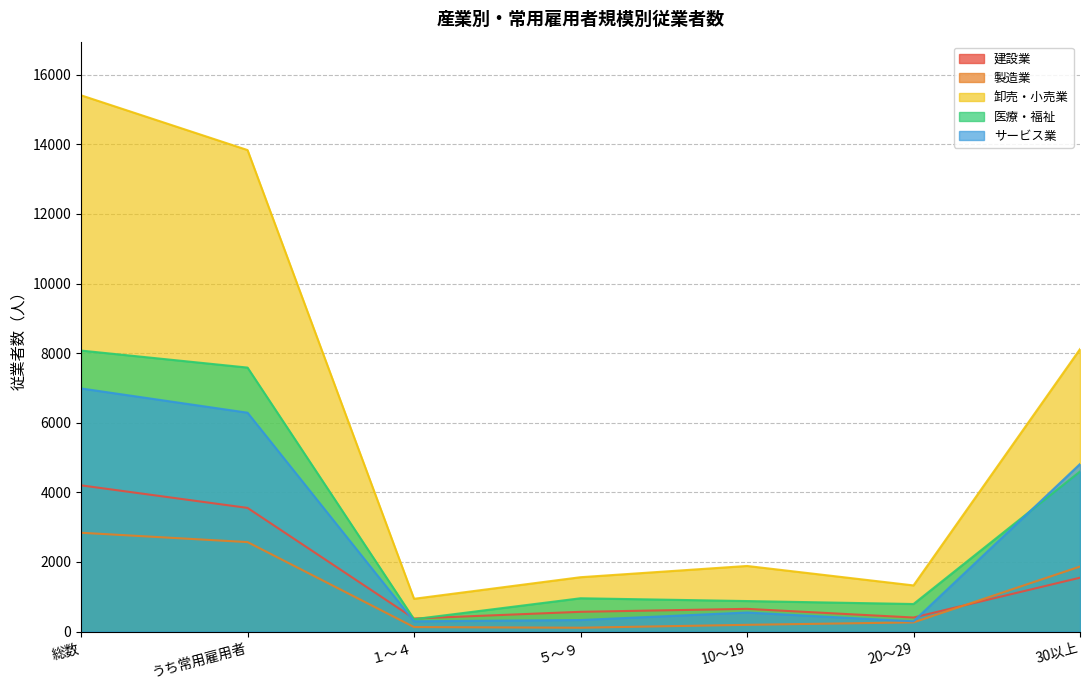

Read the 建設業 value at うち常用雇用者, to the nearest 100.

3600